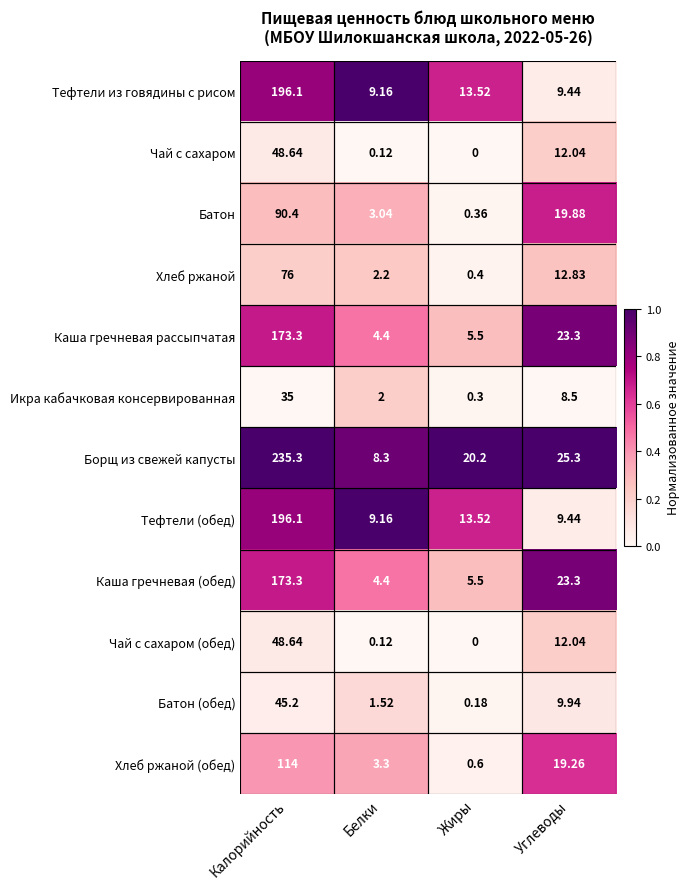

At which category does the chart reach its minimum across all series?

Жиры